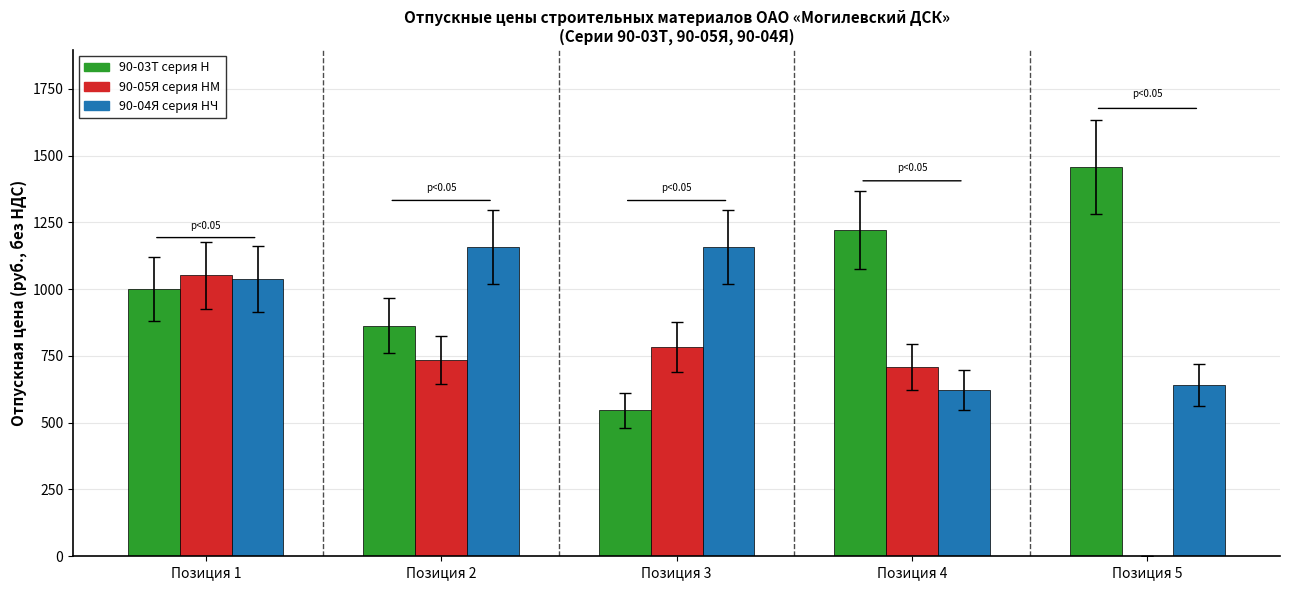

What are all the series names shown in the legend?

90-03Т серия Н, 90-05Я серия НМ, 90-04Я серия НЧ